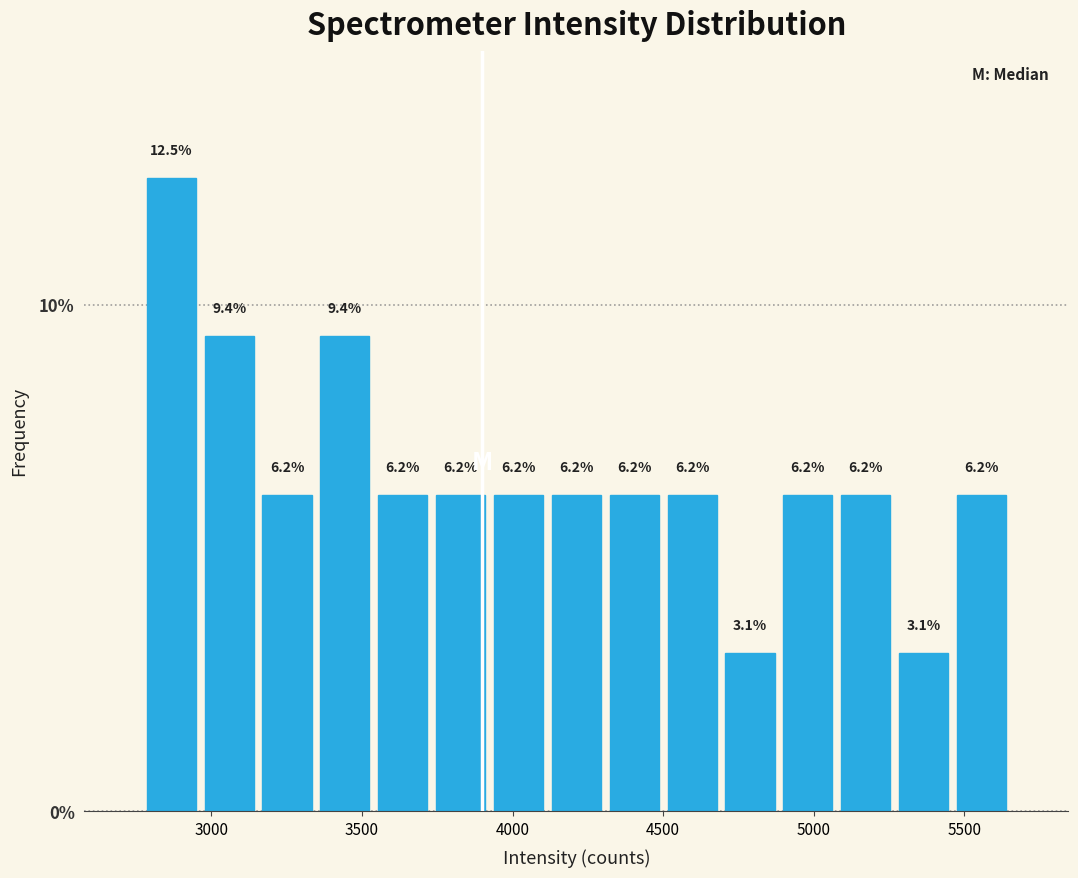

Read against the x-axis, roughly where is the centre of the tallest bar?

2850